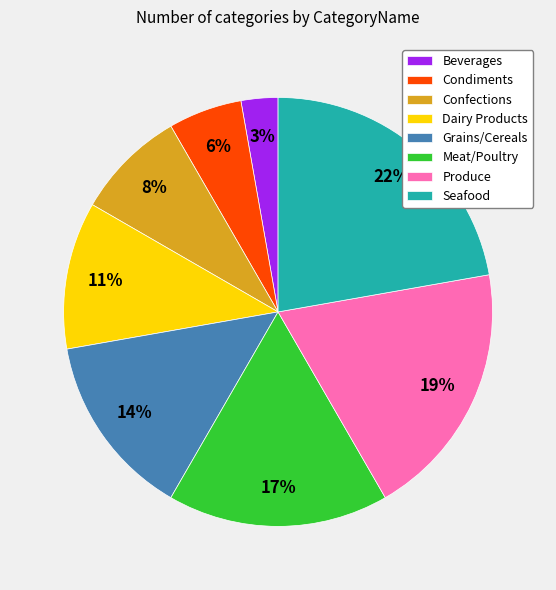

Rank the categories by value from highest to lowest.

Seafood, Produce, Meat/Poultry, Grains/Cereals, Dairy Products, Confections, Condiments, Beverages